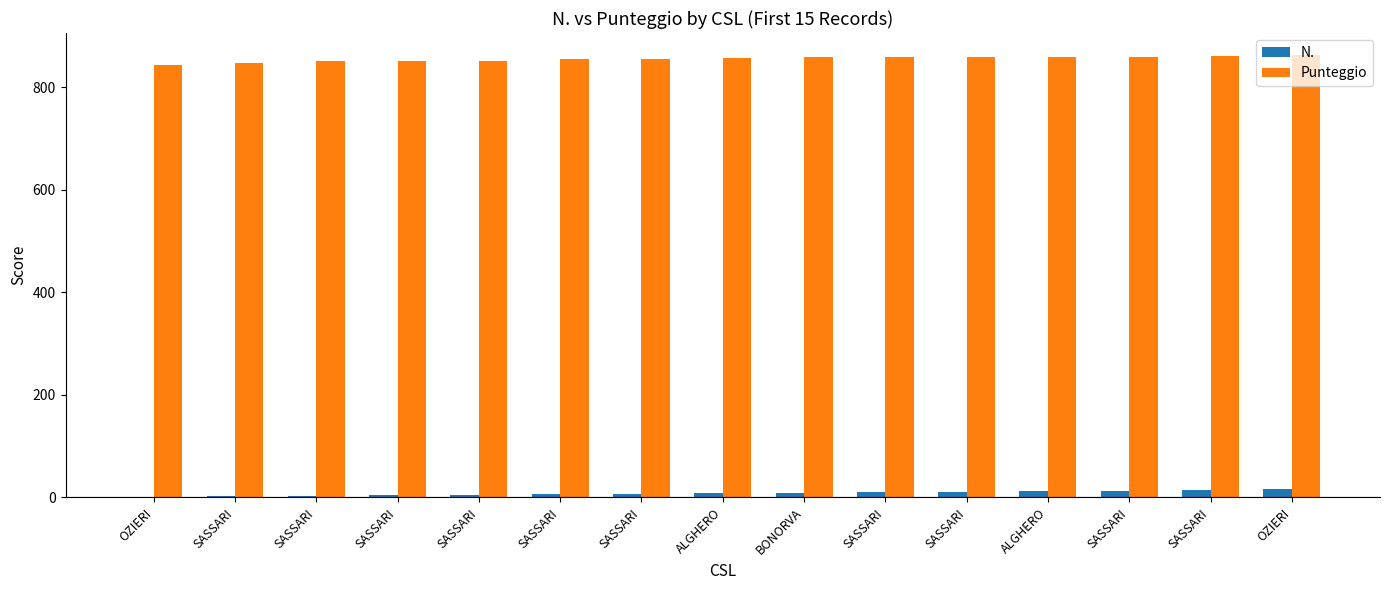

Are the bars horizontal?

No